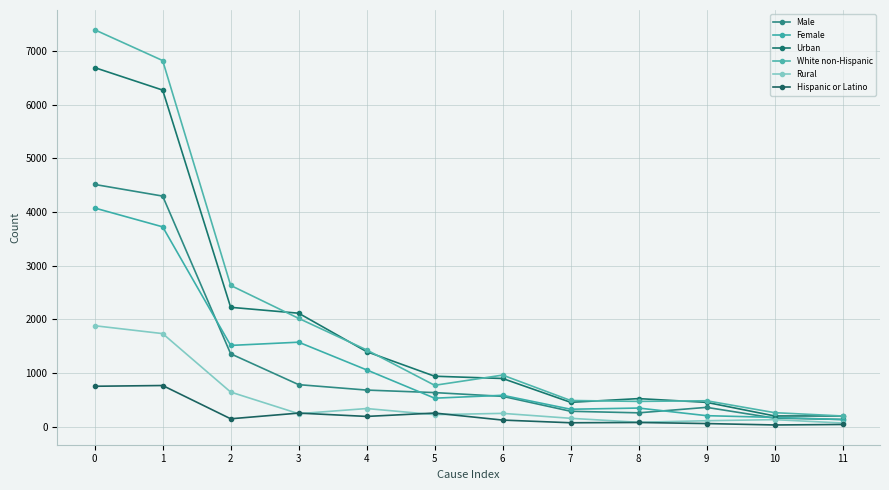

What is the difference between the highest and lowest values at 4?

1239